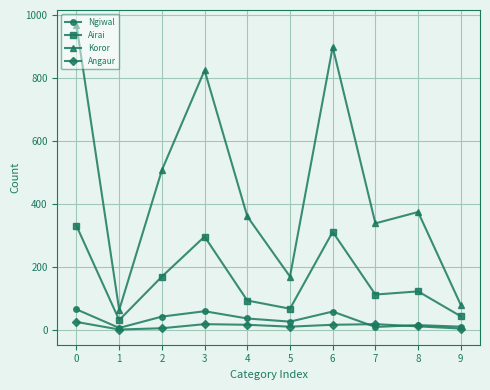

List the series in order of their peak value, highest first.

Koror, Airai, Ngiwal, Angaur